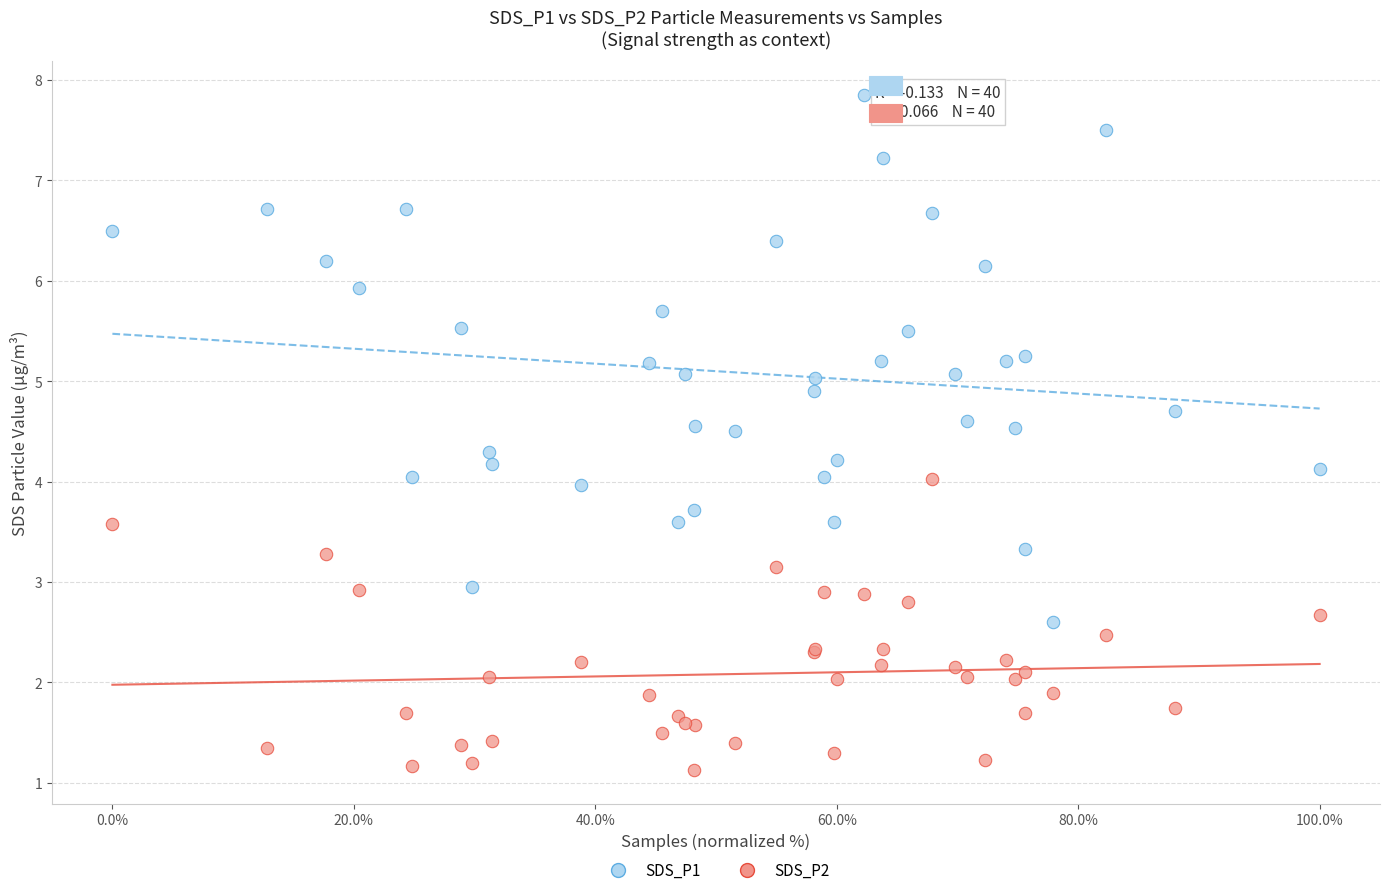

What is the X range (max minus min) for the scatter plot?

100.0